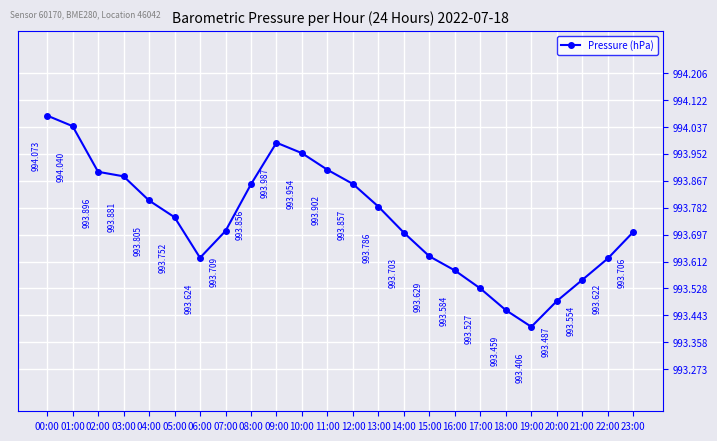

How many lines are shown in the chart?

1